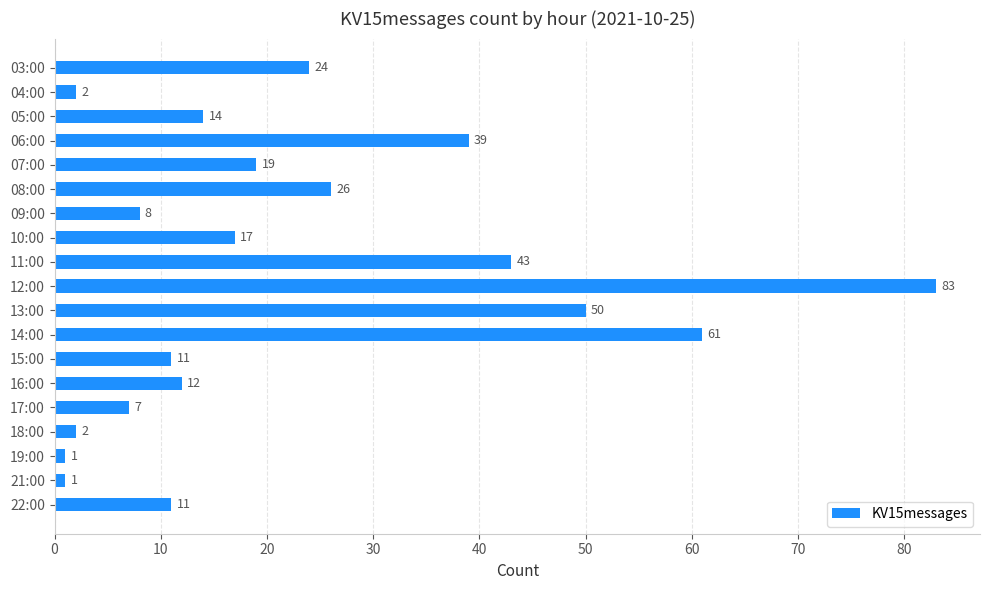

What is the ratio of the value at 05:00 to the value at 11:00?

0.3